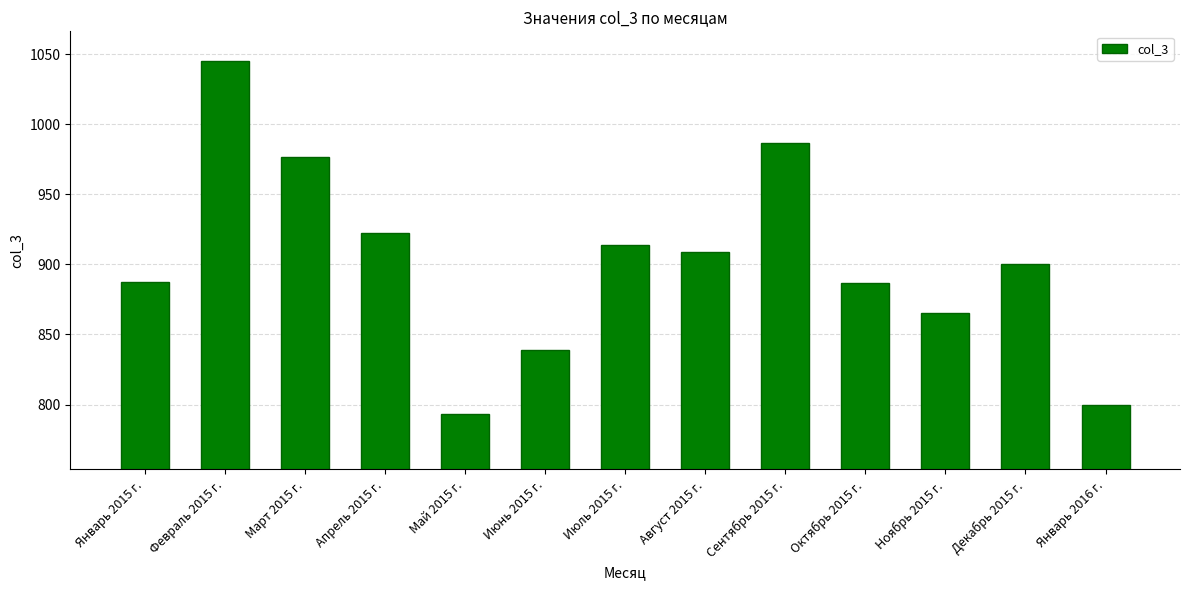

The value at Ноябрь 2015 г. is 1441.8. True or false?

False